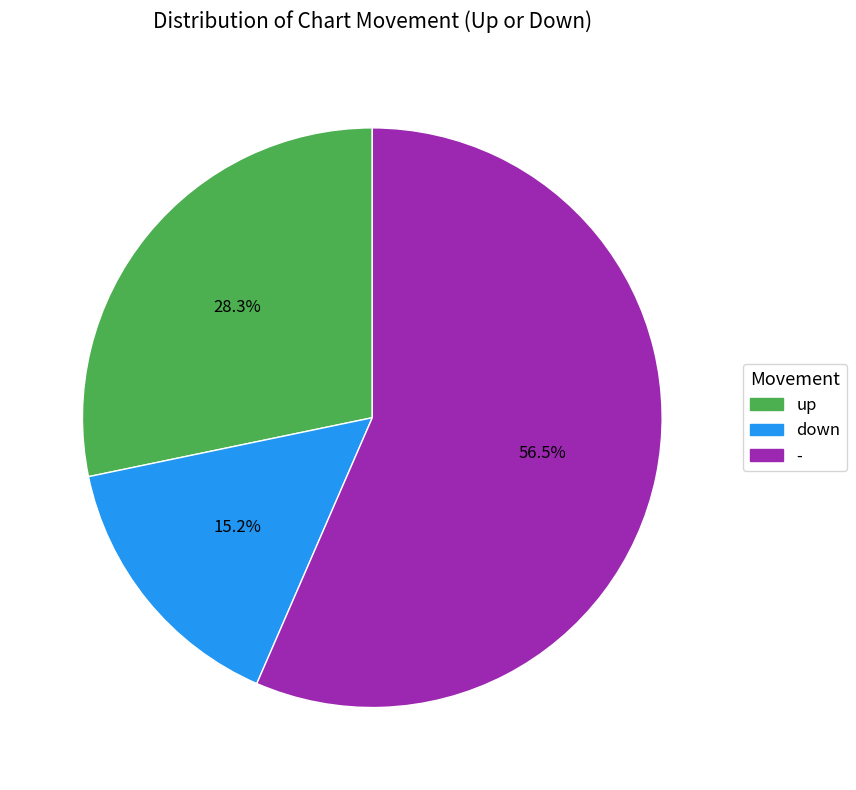

To the nearest percent, what portion does down represent?

15%